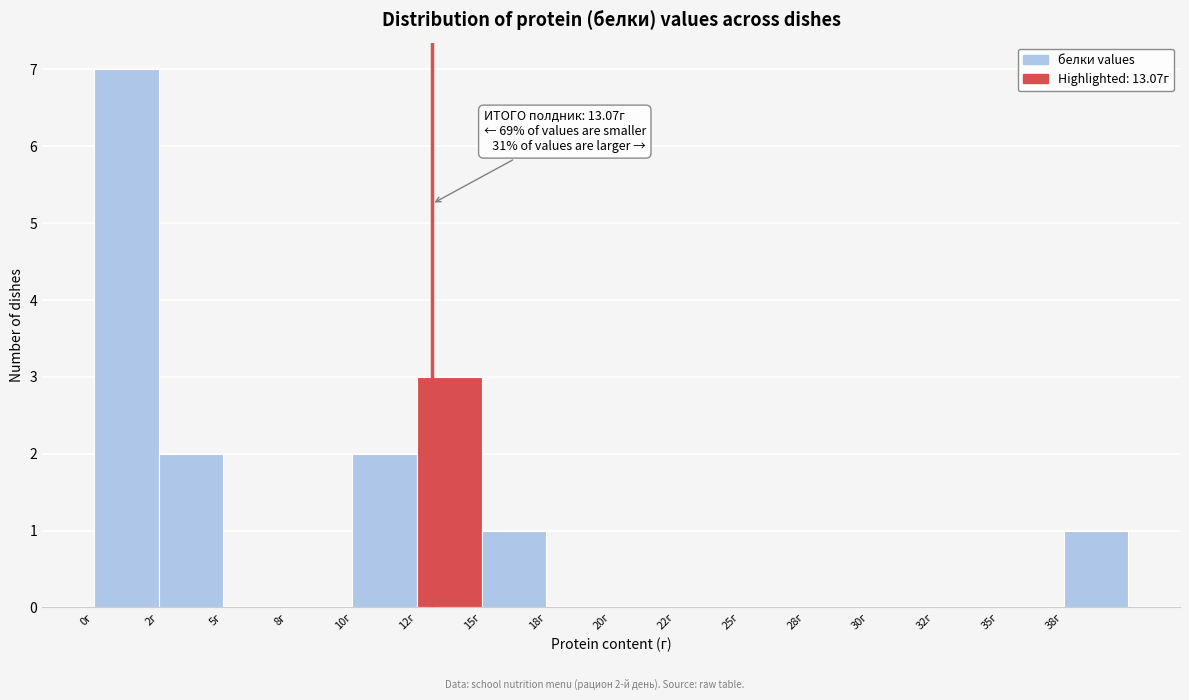

Reading left to right, what are all the values shown in this chart?

0г=7	2г=2	5г=0	8г=0	10г=2	12г=3	15г=1	18г=0	20г=0	22г=0	25г=0	28г=0	30г=0	32г=0	35г=0	38г=1